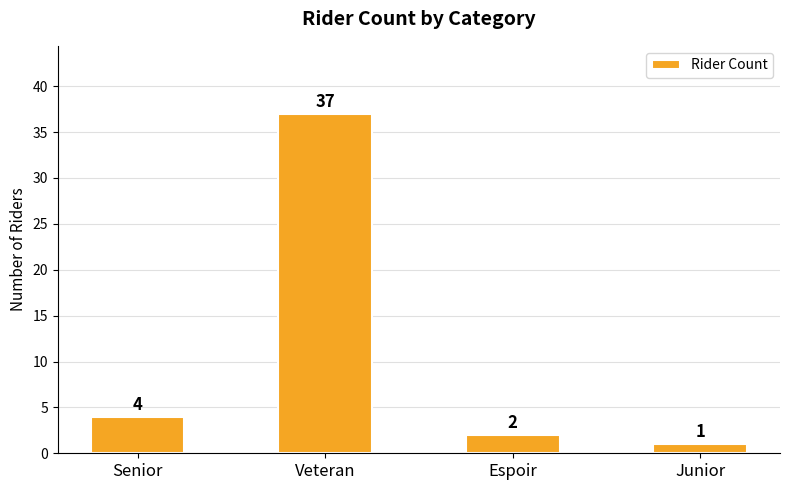

What position from the left is Senior?

1